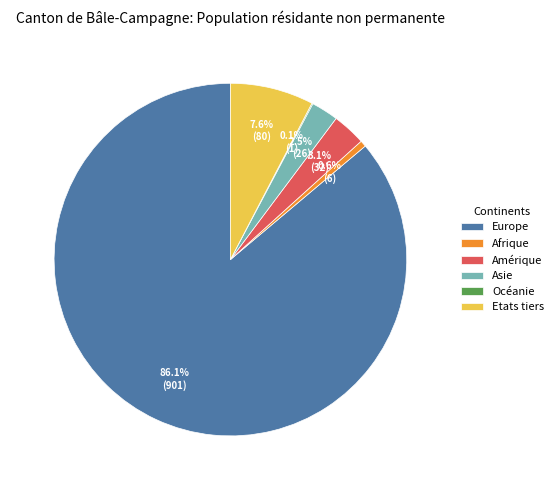

Which has a higher value, Amérique or Etats tiers?

Etats tiers